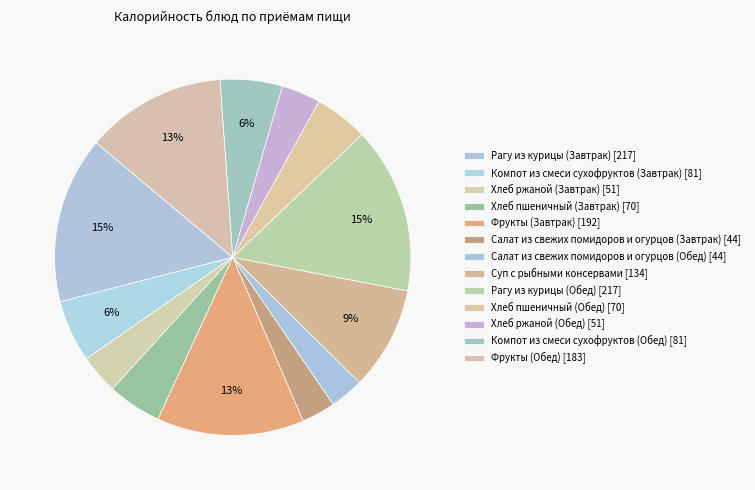

To the nearest percent, what is the difference between the Хлеб ржаной (Завтрак) and Компот из смеси сухофруктов (Завтрак) slice percentages?

2%